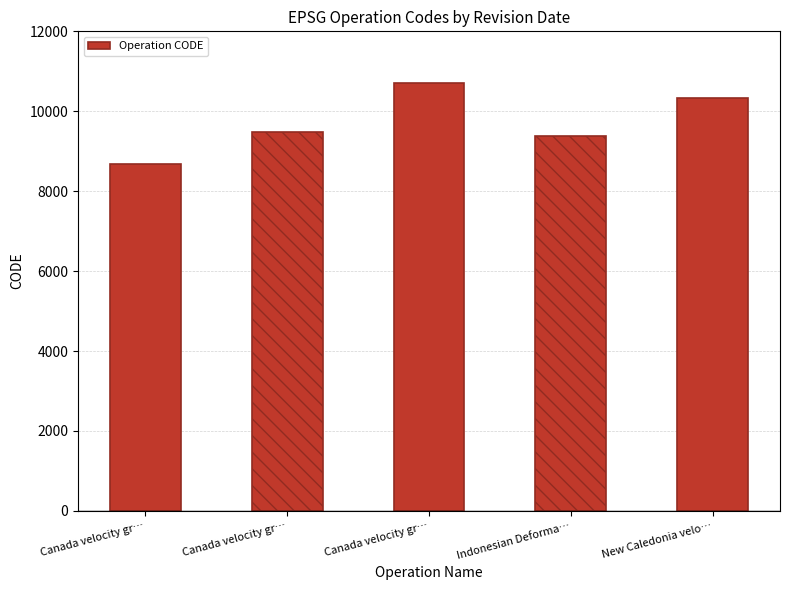

What is the change in value from Canada velocity gr… to New Caledonia velo…?

+840